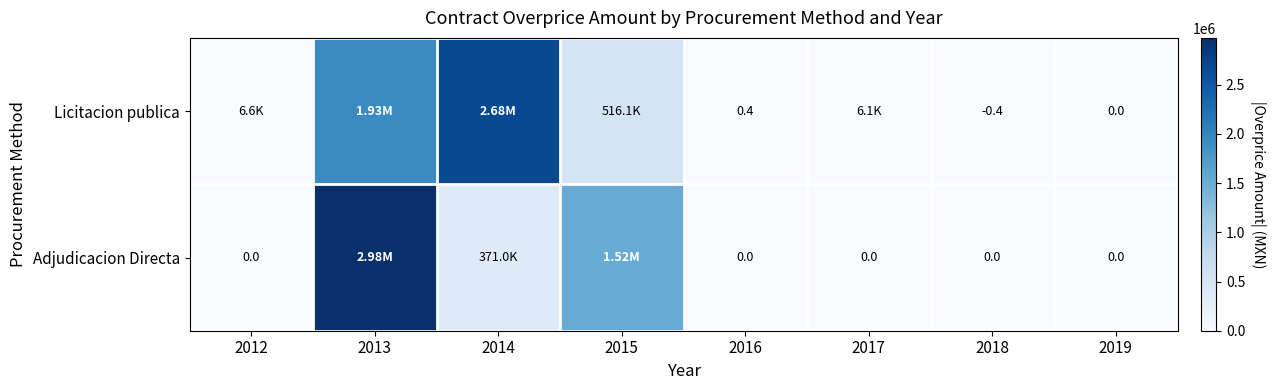

List the labels in order of Adjudicacion Directa value, largest first.

2013, 2015, 2014, 2012, 2016, 2017, 2018, 2019